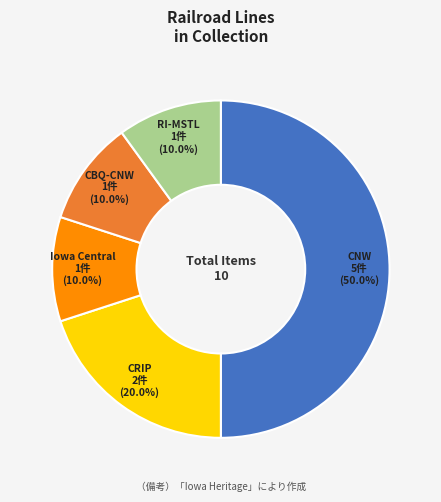

Is it true that CNW is 50% of the pie?

True